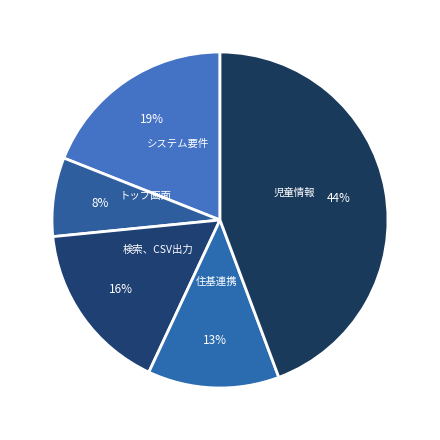

Rank the categories by value from lowest to highest.

トップ画面, 住基連携, 検索、CSV出力, システム要件, 児童情報